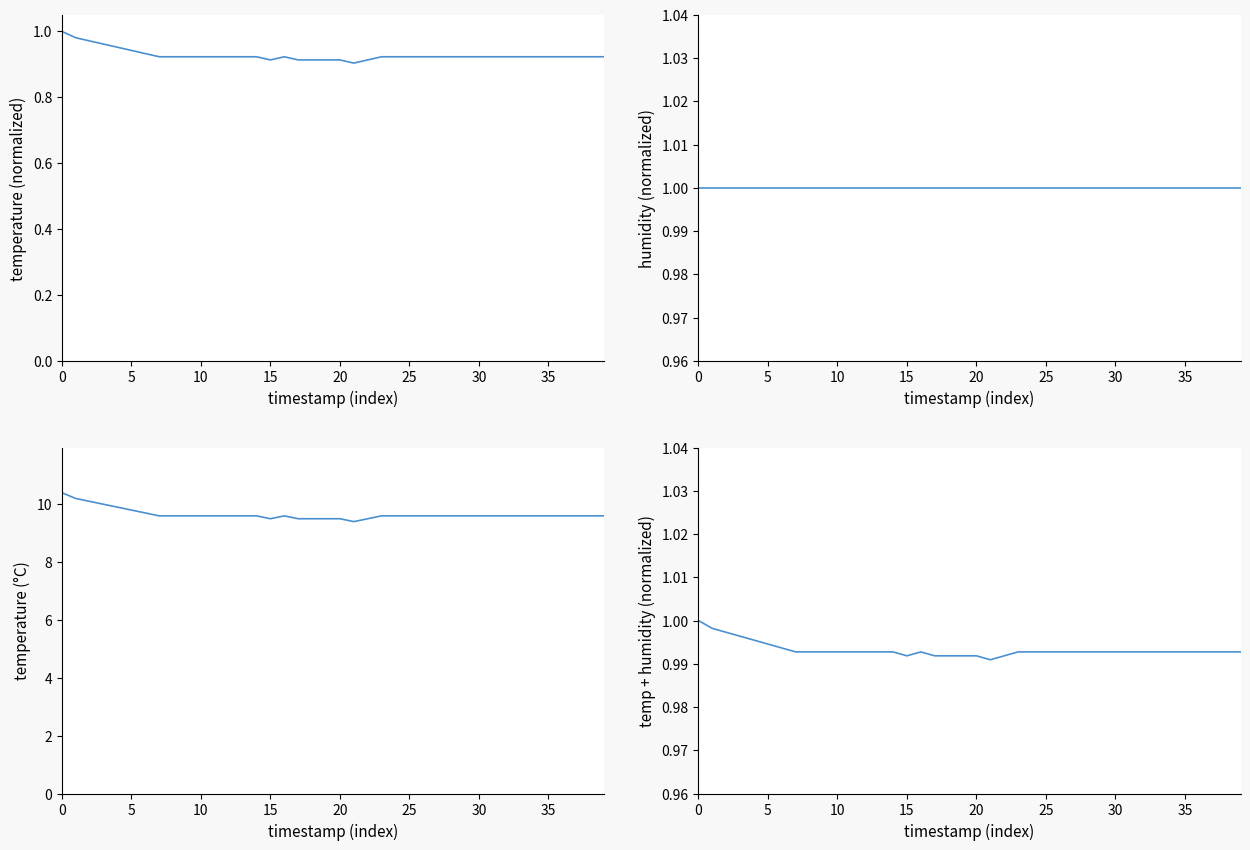

True or false: humidity and temp + humidity (norm) intersect in this chart.

False